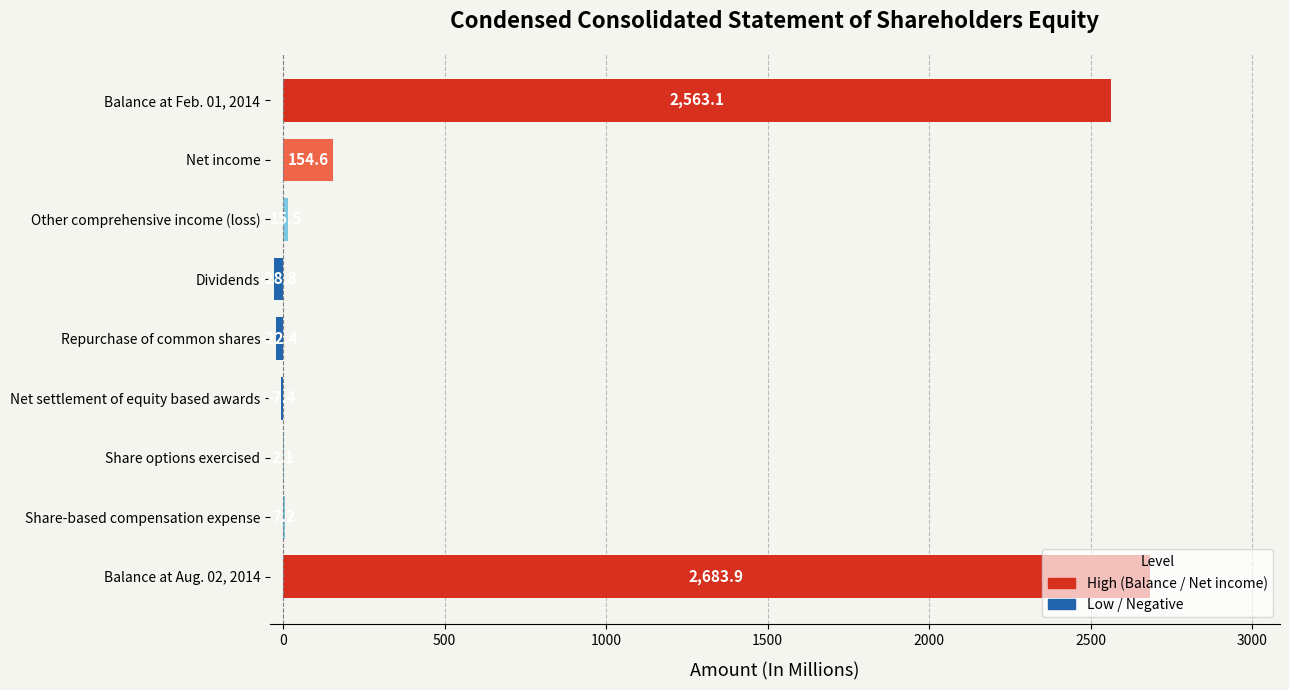

What is the average value?

596.4